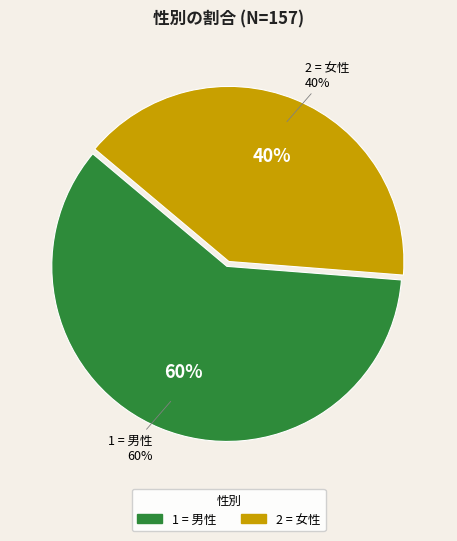

True or false: 1 = 男性 accounts for 54% of the total.

False